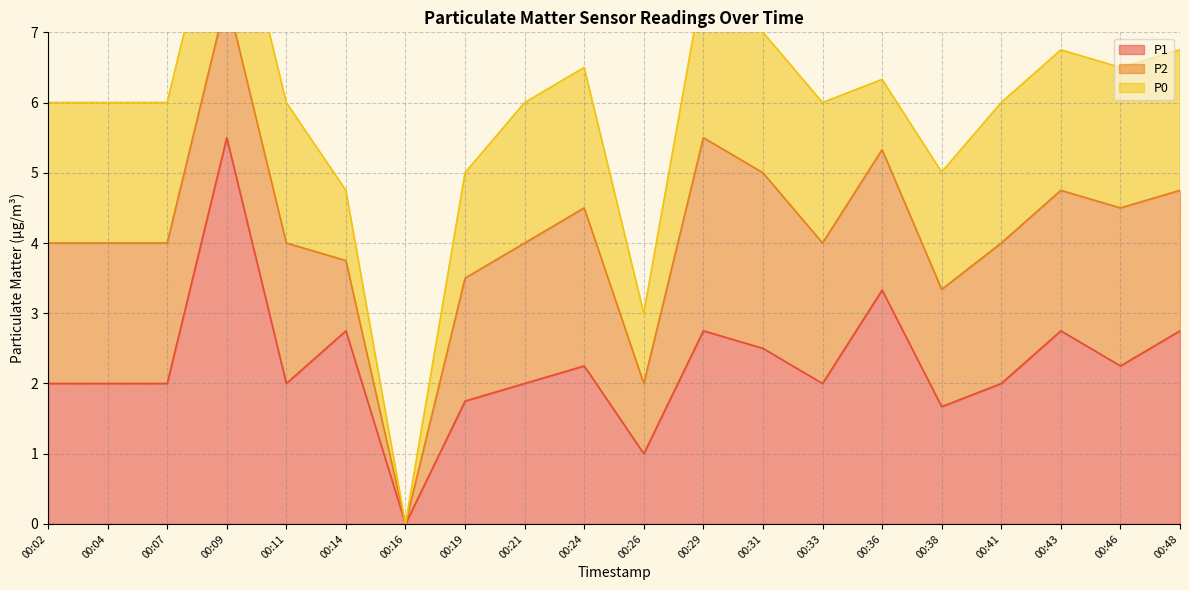

How many data points in P1 are above 2?

9